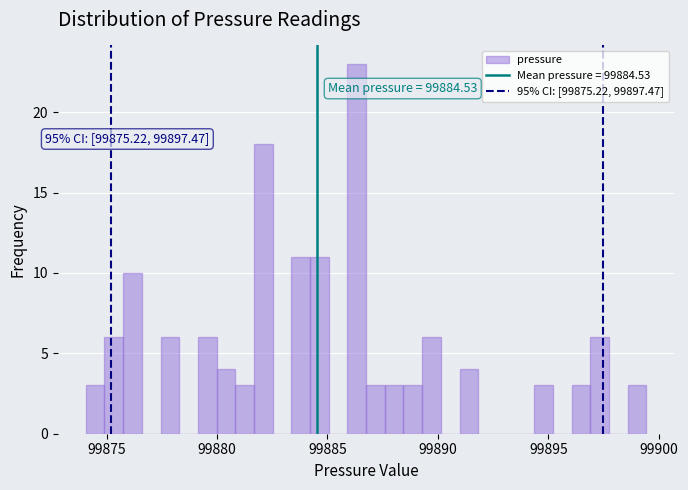

Around what value on the x-axis is the tallest bar? Give the approximate position of its centre, as read against the axis.

99886.5